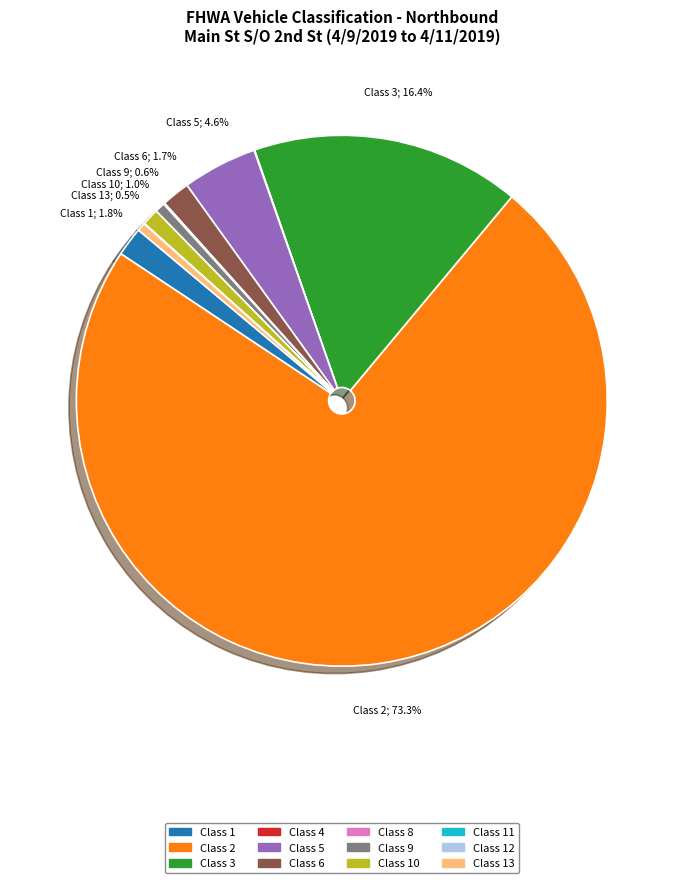

Does any single category account for the majority?

Yes